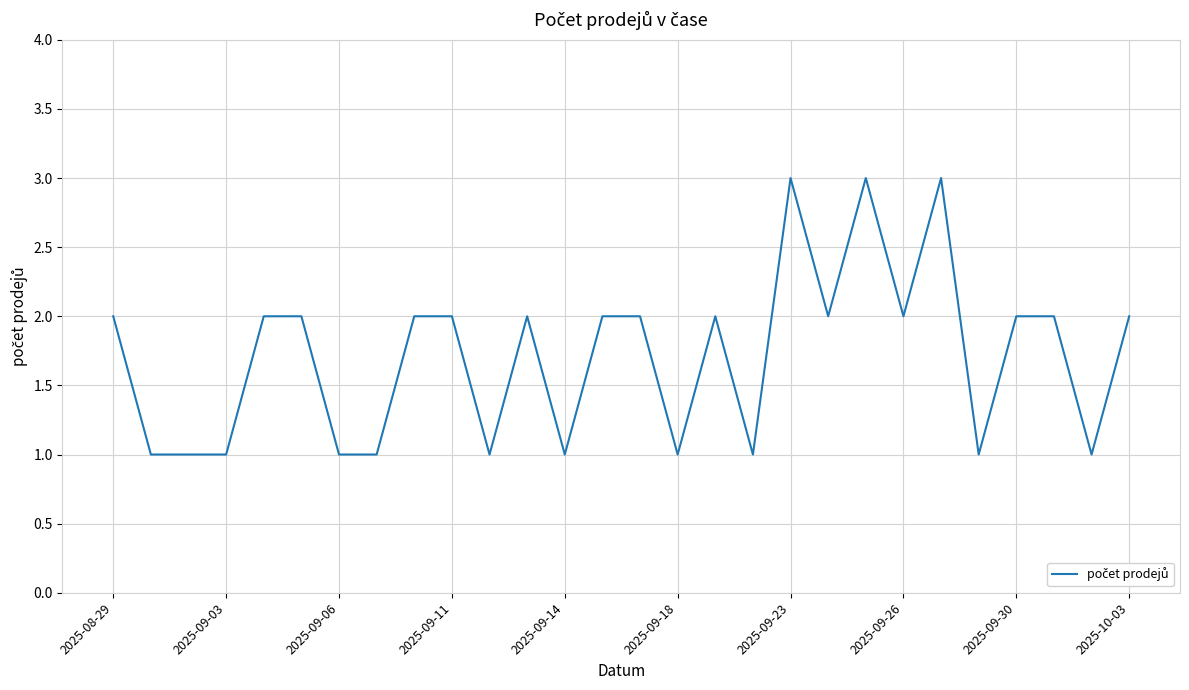

What is the greatest value displayed?

3